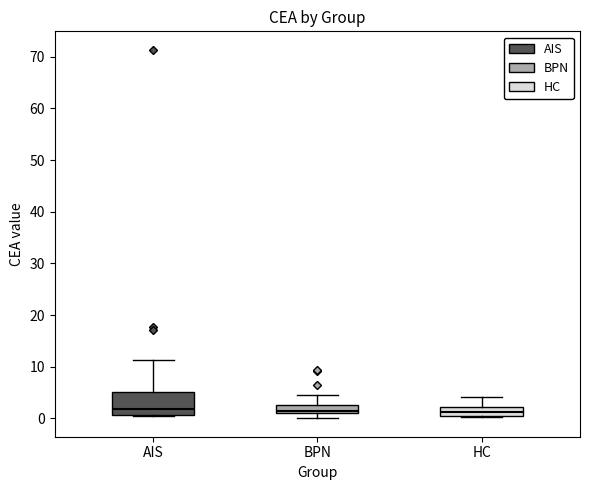

Where does the median line of the box for HC sit on the y-axis? The values are not printed on the chart, so give them approximately, as read against the axis.

1